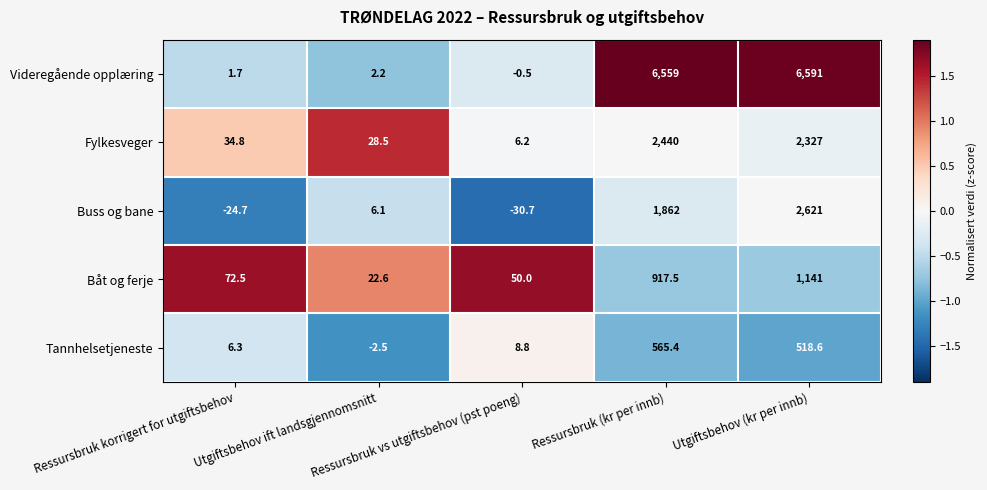

How many categories are shown in the chart?

5